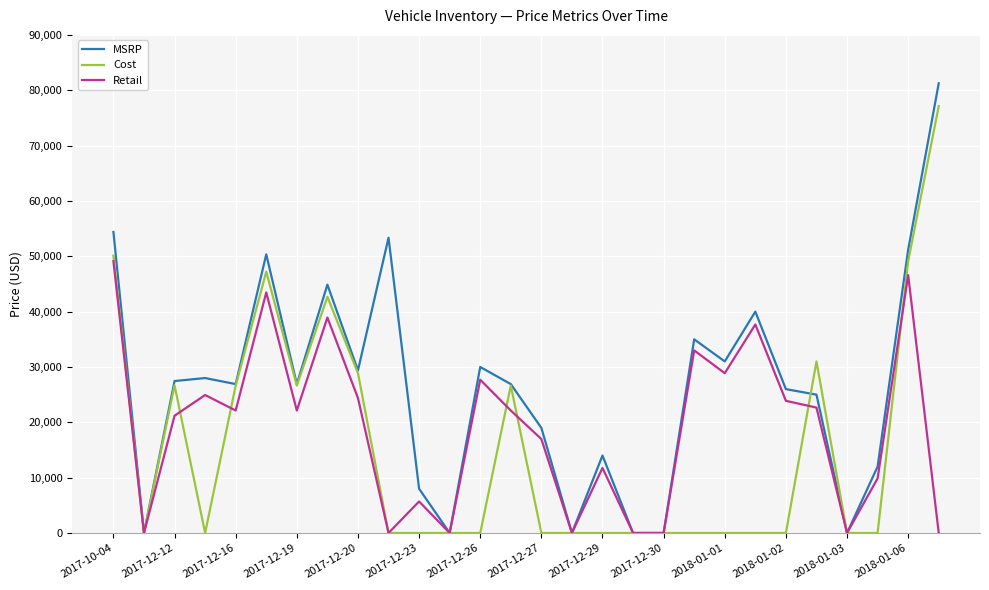

List the series in order of their peak value, lowest first.

Retail, Cost, MSRP